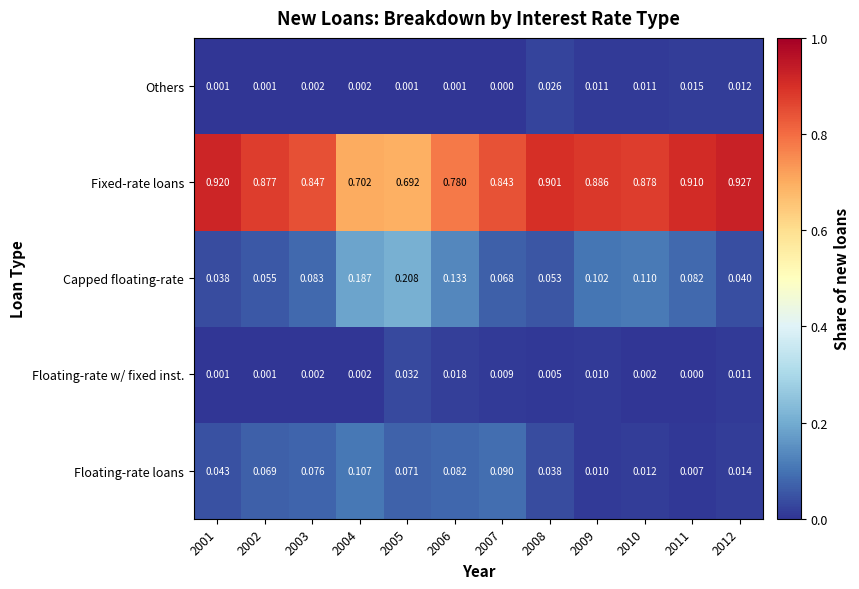

Which series has the widest spread of values?

Fixed-rate loans